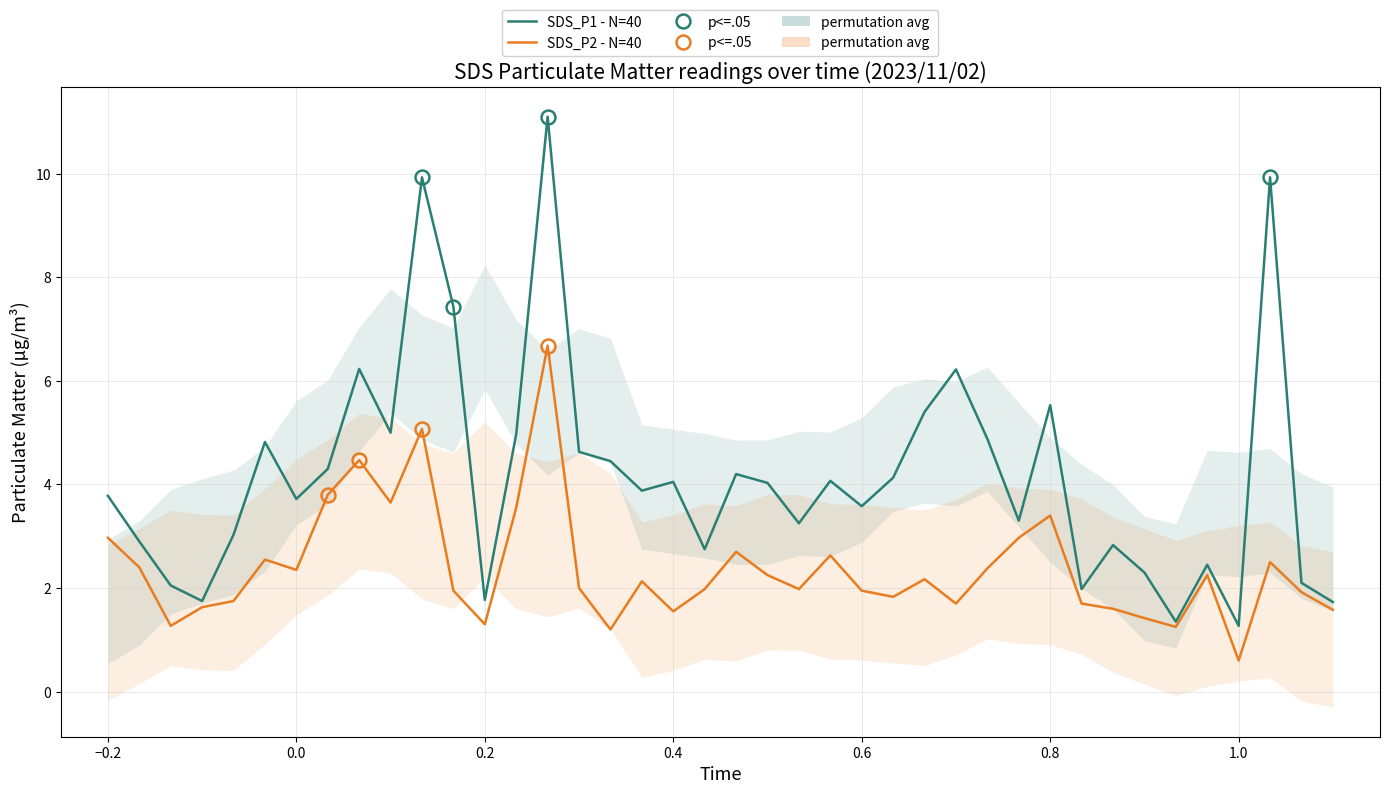

What is the minimum value for SDS_P2 - N=40?

0.6